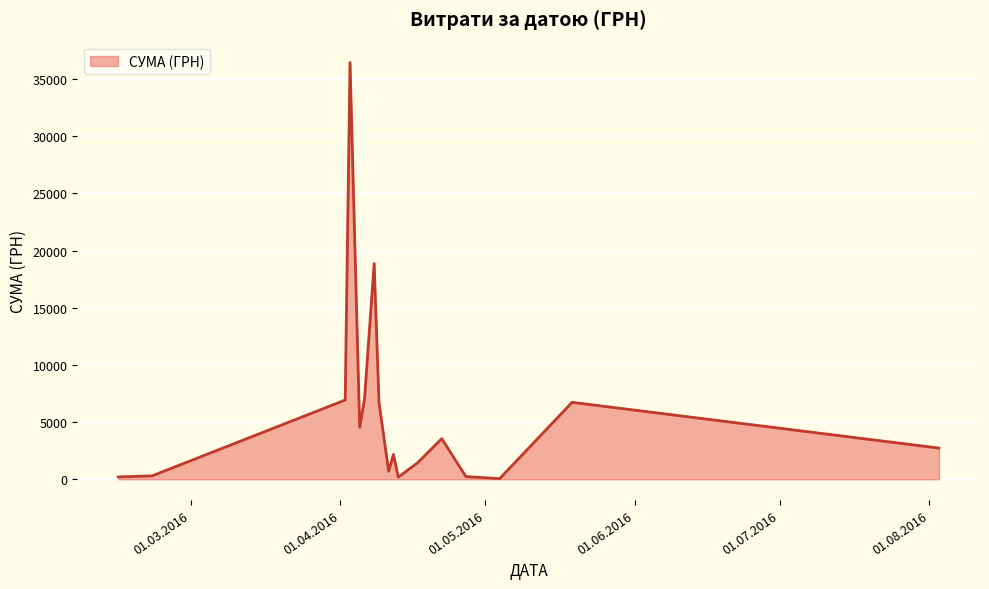

What is the difference between the maximum and minimum values?

36399.8